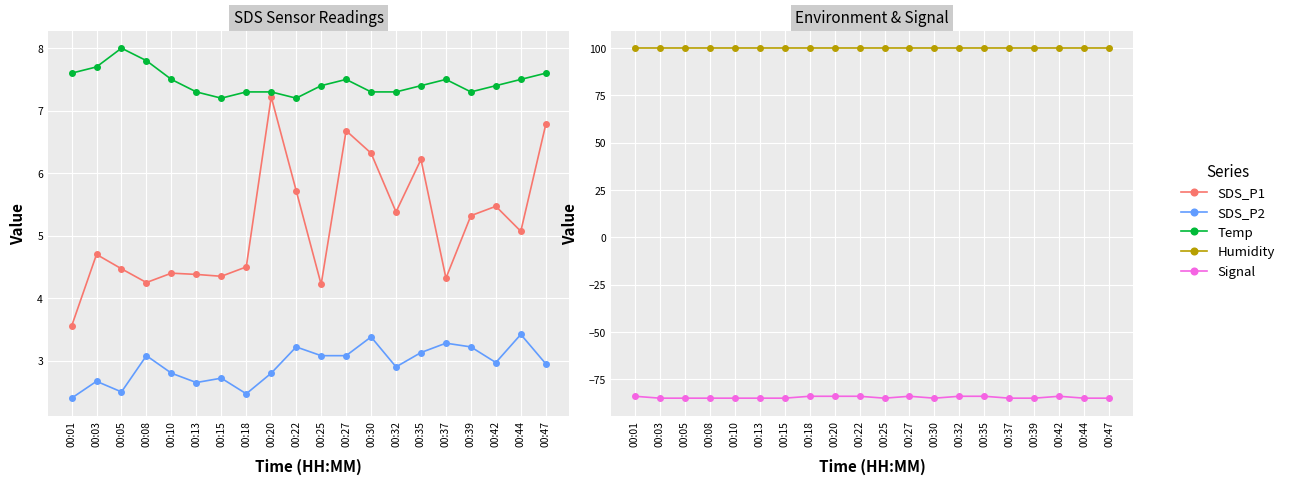

Where is Temp nearest to the value 7?

00:15